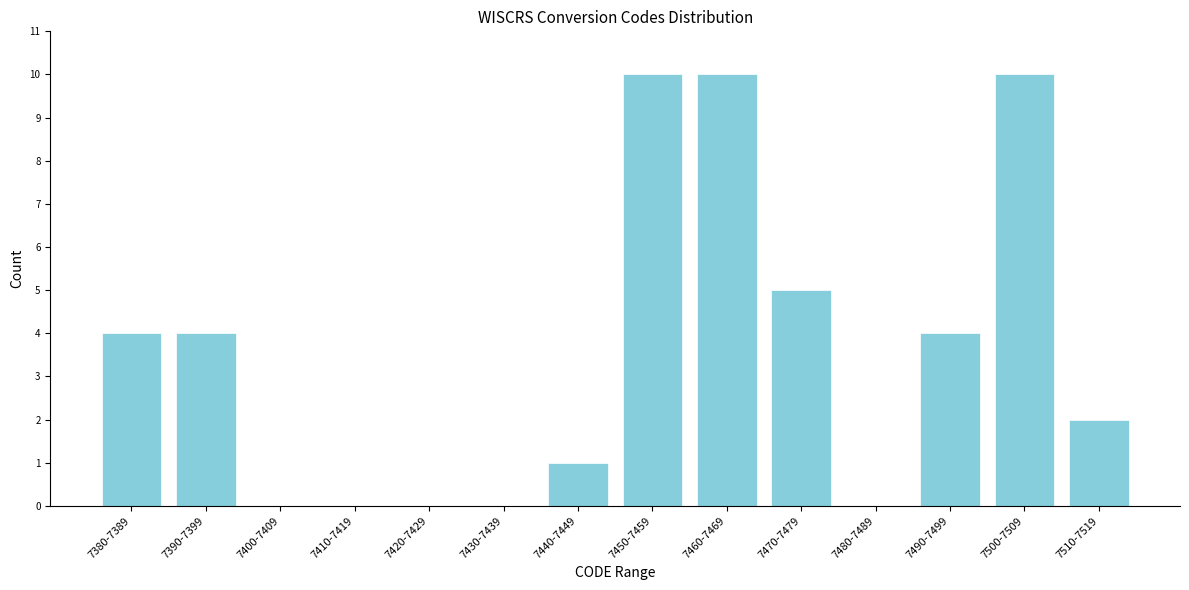

Reading left to right, what are all the values shown in this chart?

7380-7389=4	7390-7399=4	7400-7409=0	7410-7419=0	7420-7429=0	7430-7439=0	7440-7449=1	7450-7459=10	7460-7469=10	7470-7479=5	7480-7489=0	7490-7499=4	7500-7509=10	7510-7519=2